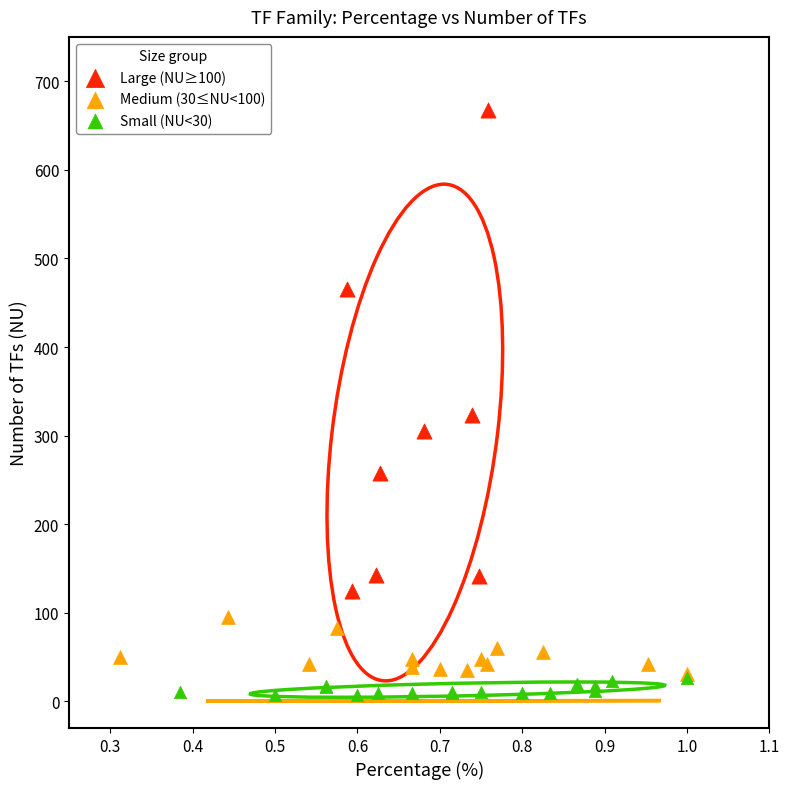

Which series has the largest Y range (max minus min)?

Large (NU≥100)